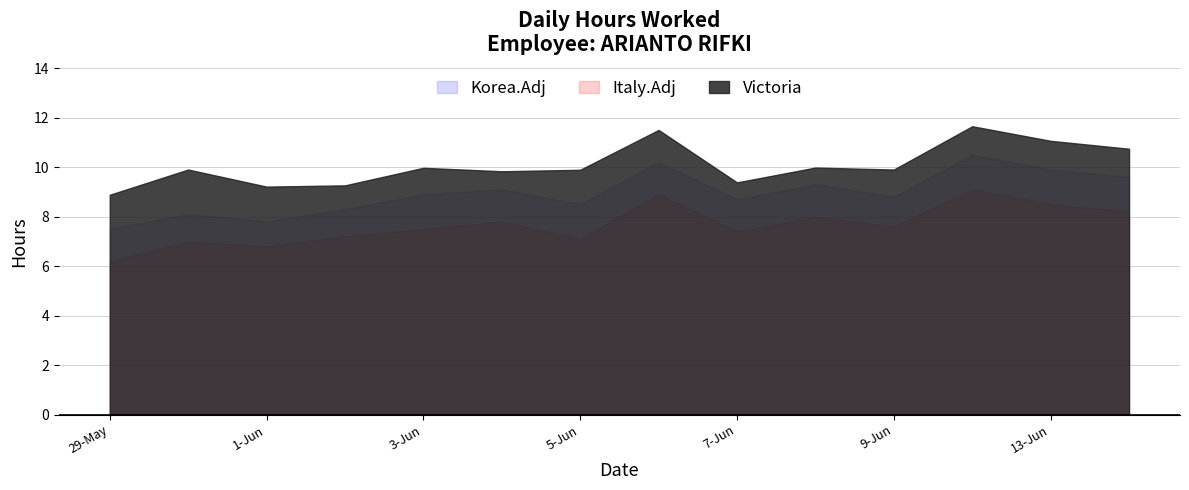

What are all the series names shown in the legend?

Korea.Adj, Italy.Adj, Victoria